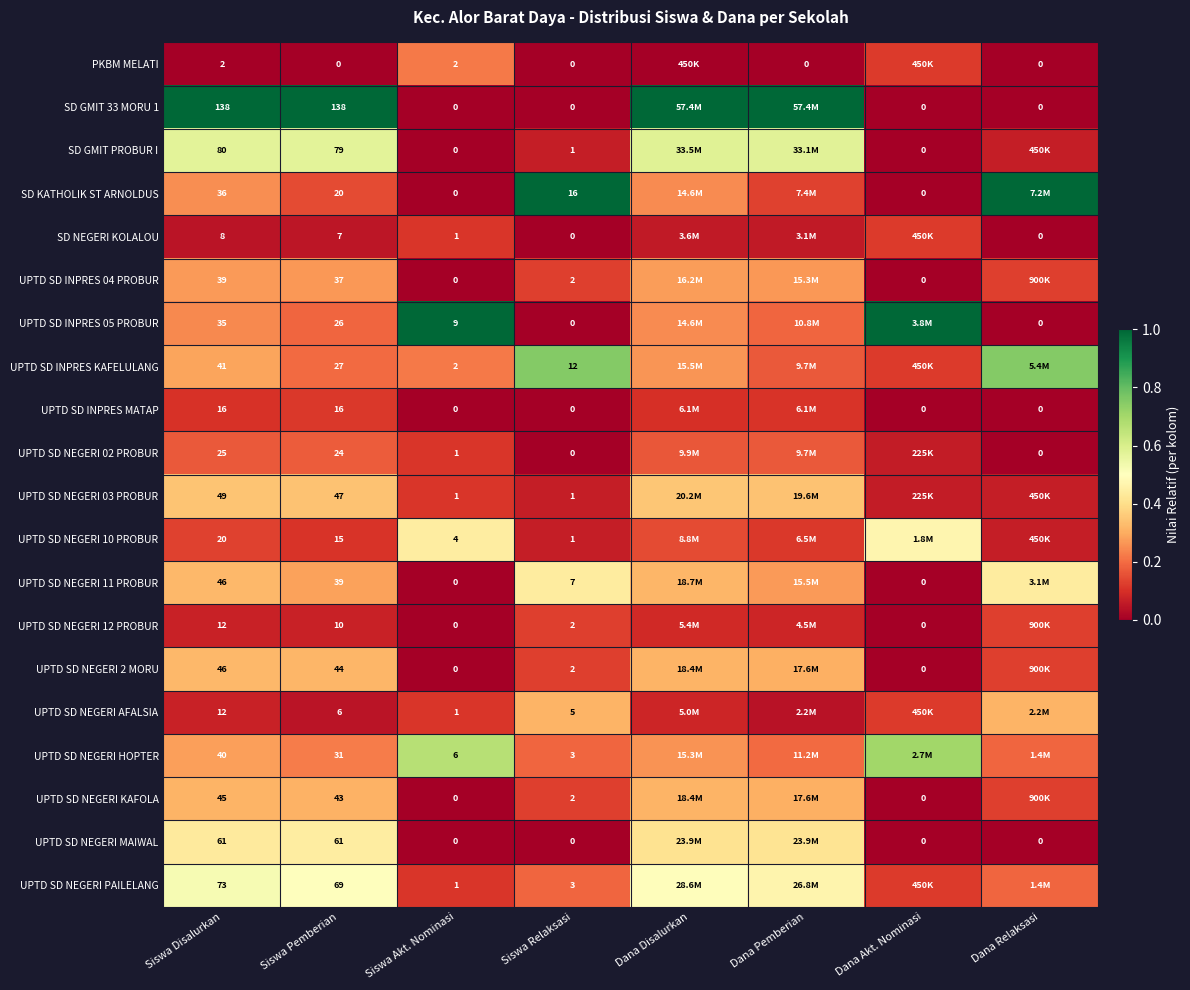

Is the value of UPTD SD INPRES 05 PROBUR at Siswa Disalurkan greater than the value of UPTD SD NEGERI 11 PROBUR at Siswa Pemberian?

No